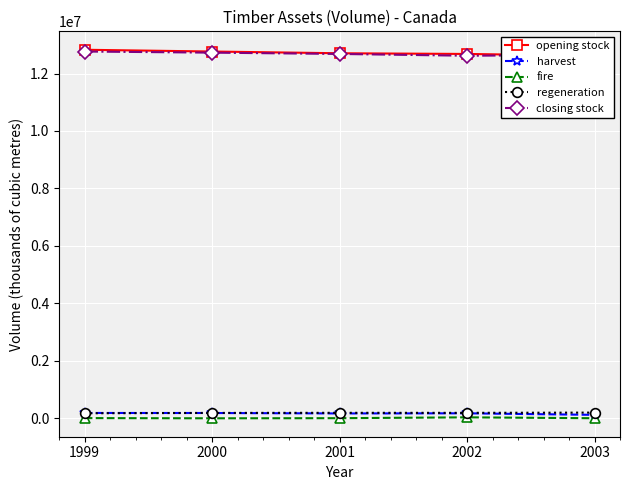

What is the sum of the harvest values at 1999 and 2002?

359082.6